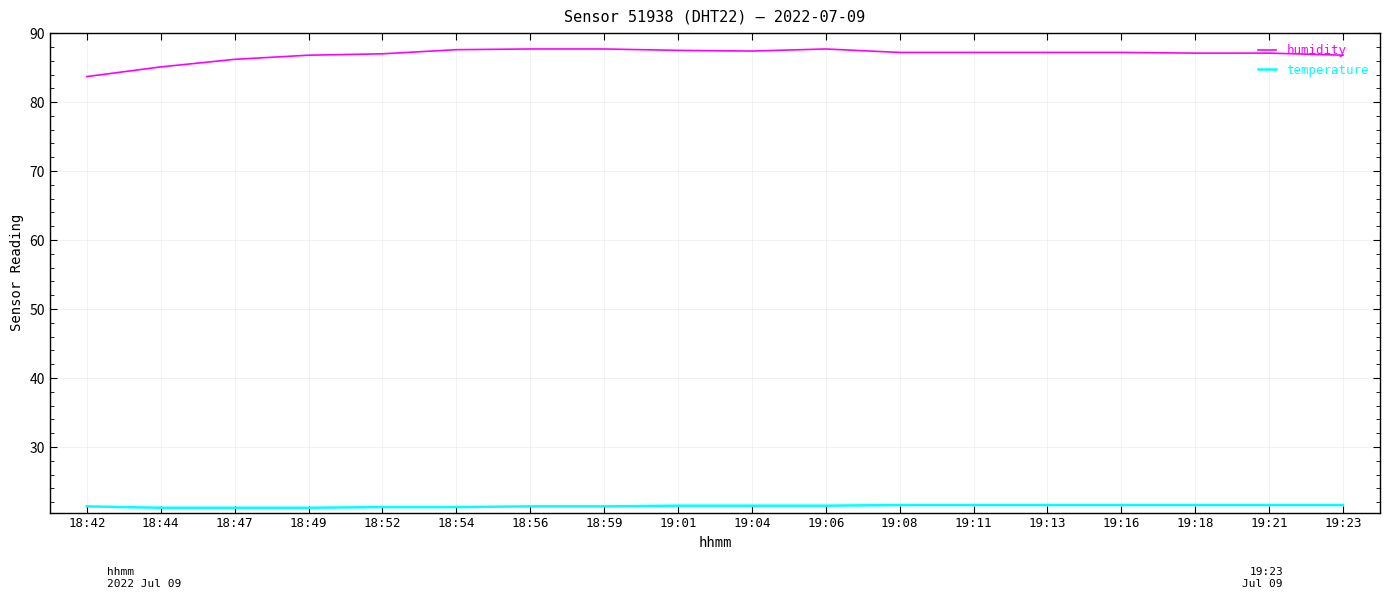

Is it true that temperature equals 32.0 at 18:54?

False